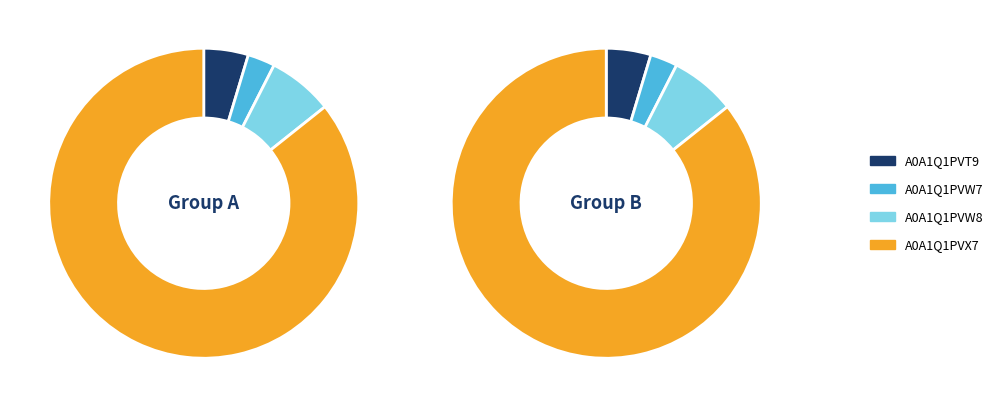

Which category accounts for the majority?

A0A1Q1PVX7